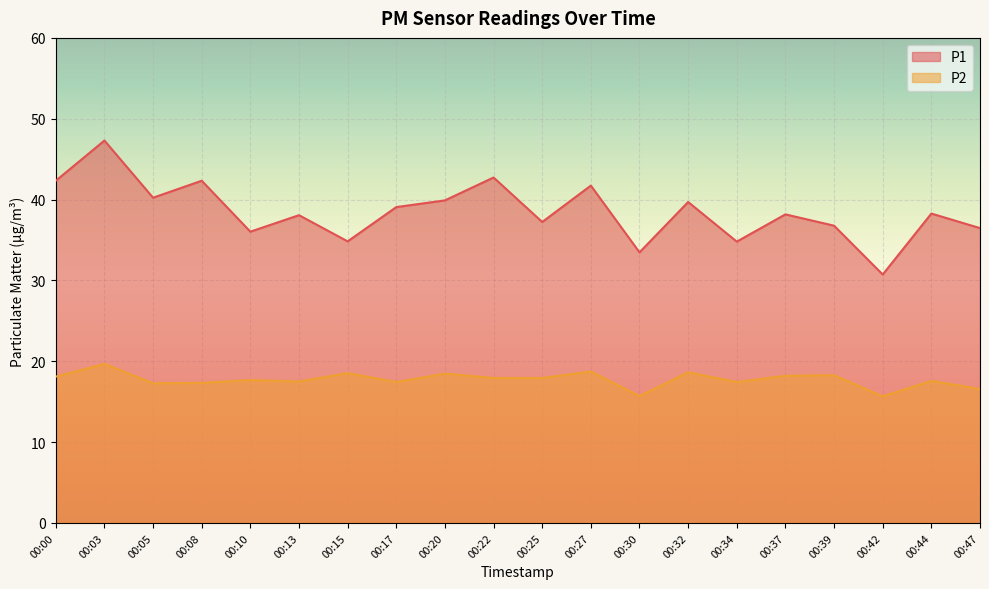

True or false: P1 and P2 intersect in this chart.

False